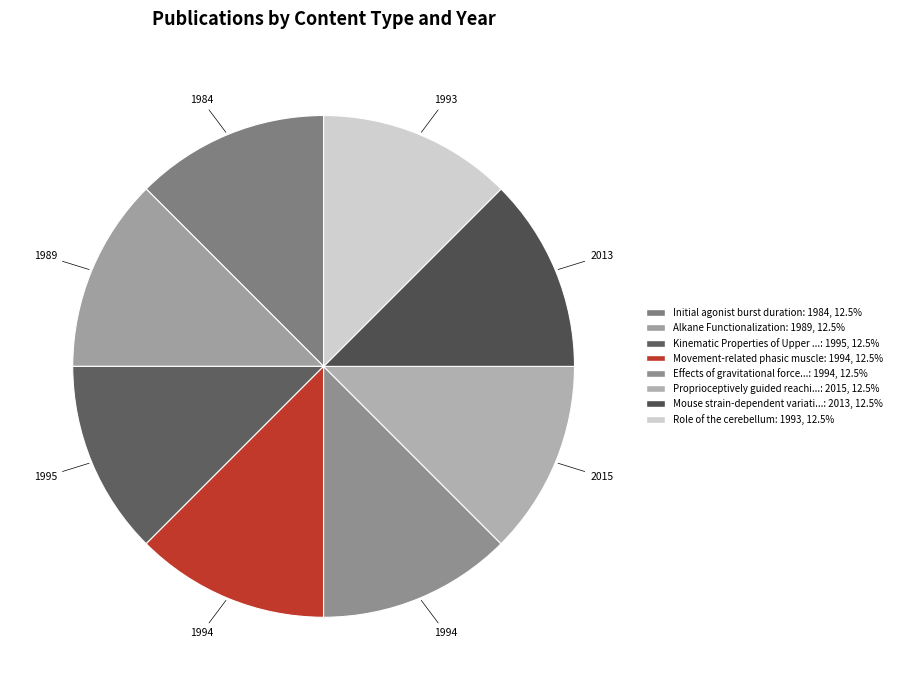

Count the number of slices in the pie.

8